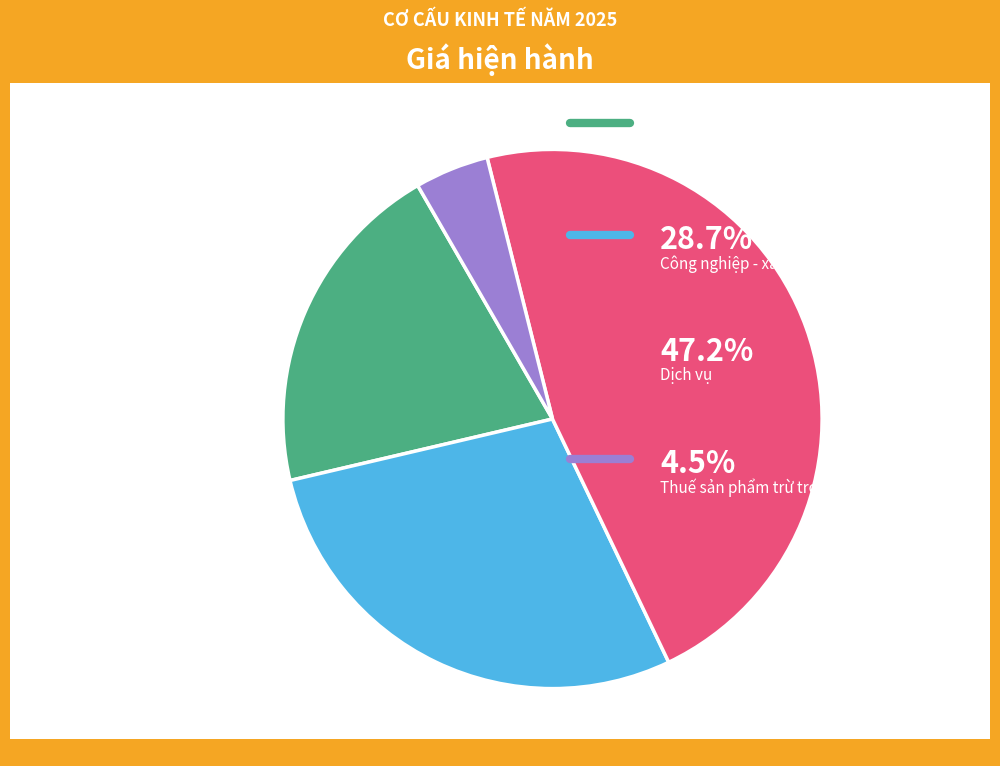

Is there any slice that represents more than half of the pie?

No